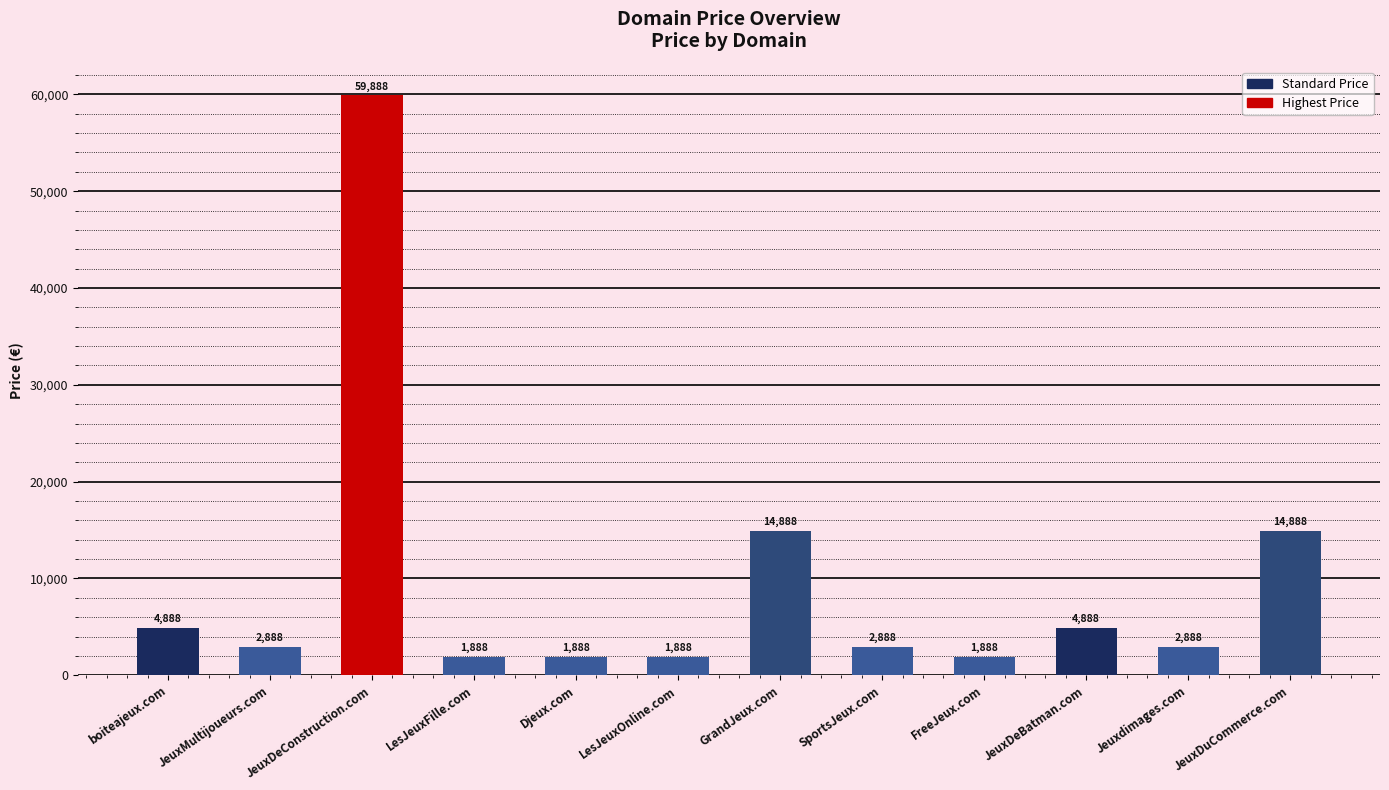

What is the change in value from JeuxDeBatman.com to JeuxDuCommerce.com?

+10000